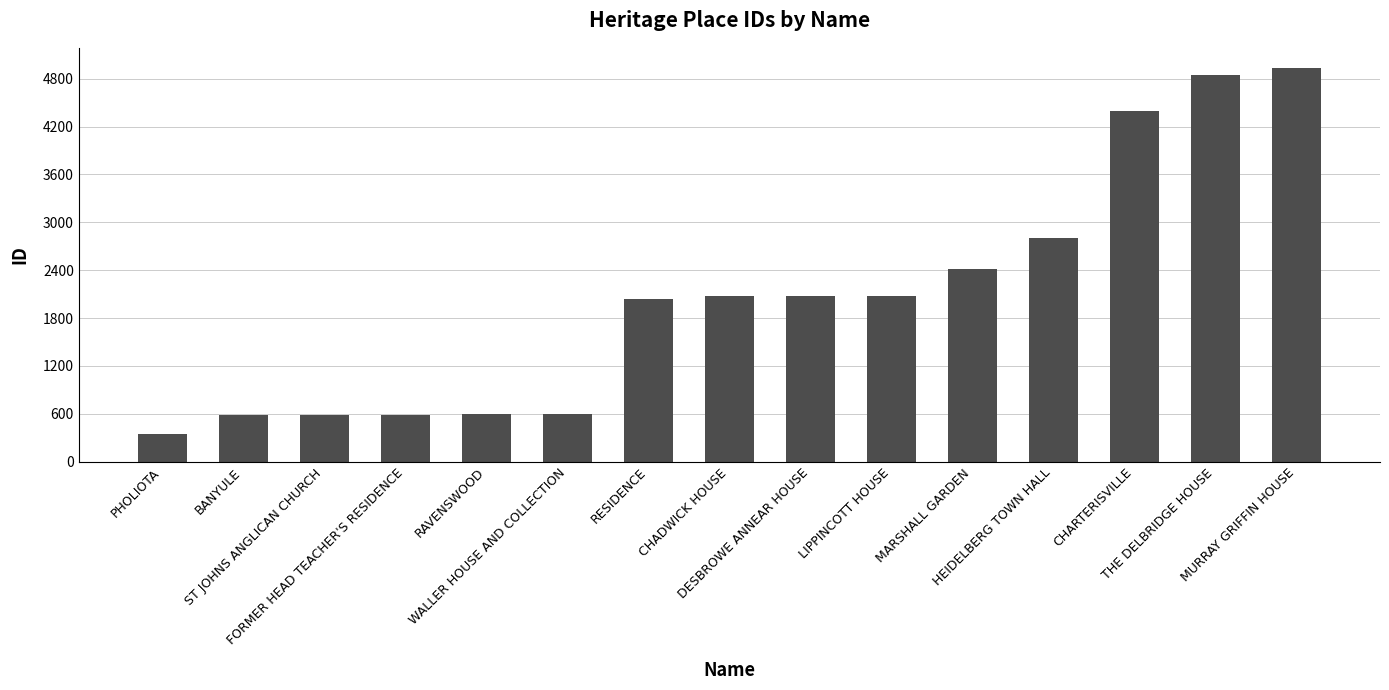

What is the average value?

2068